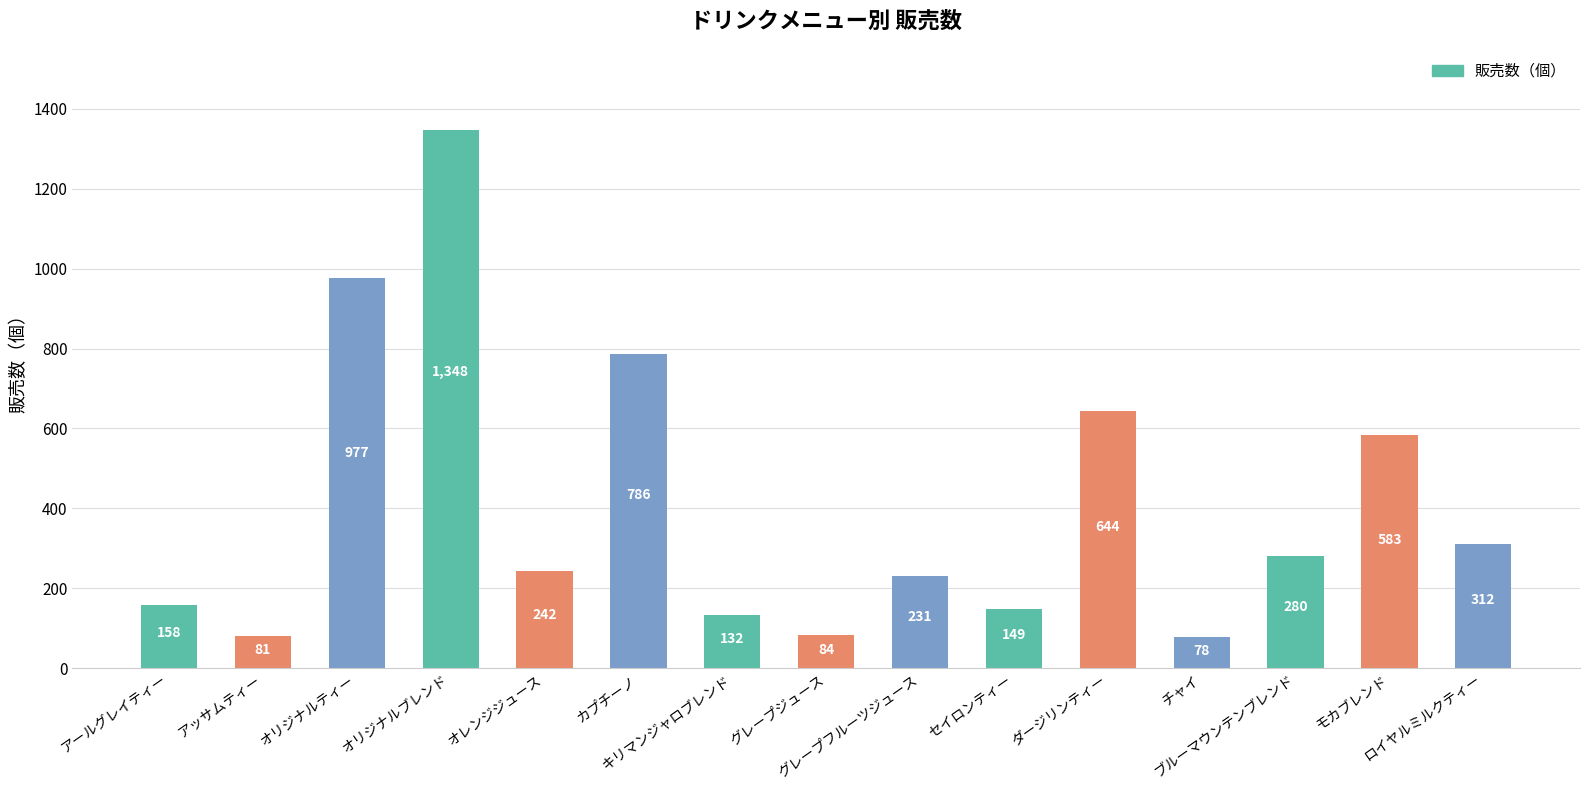

What value does the data have at オリジナルブレンド, to the nearest 100?

1300